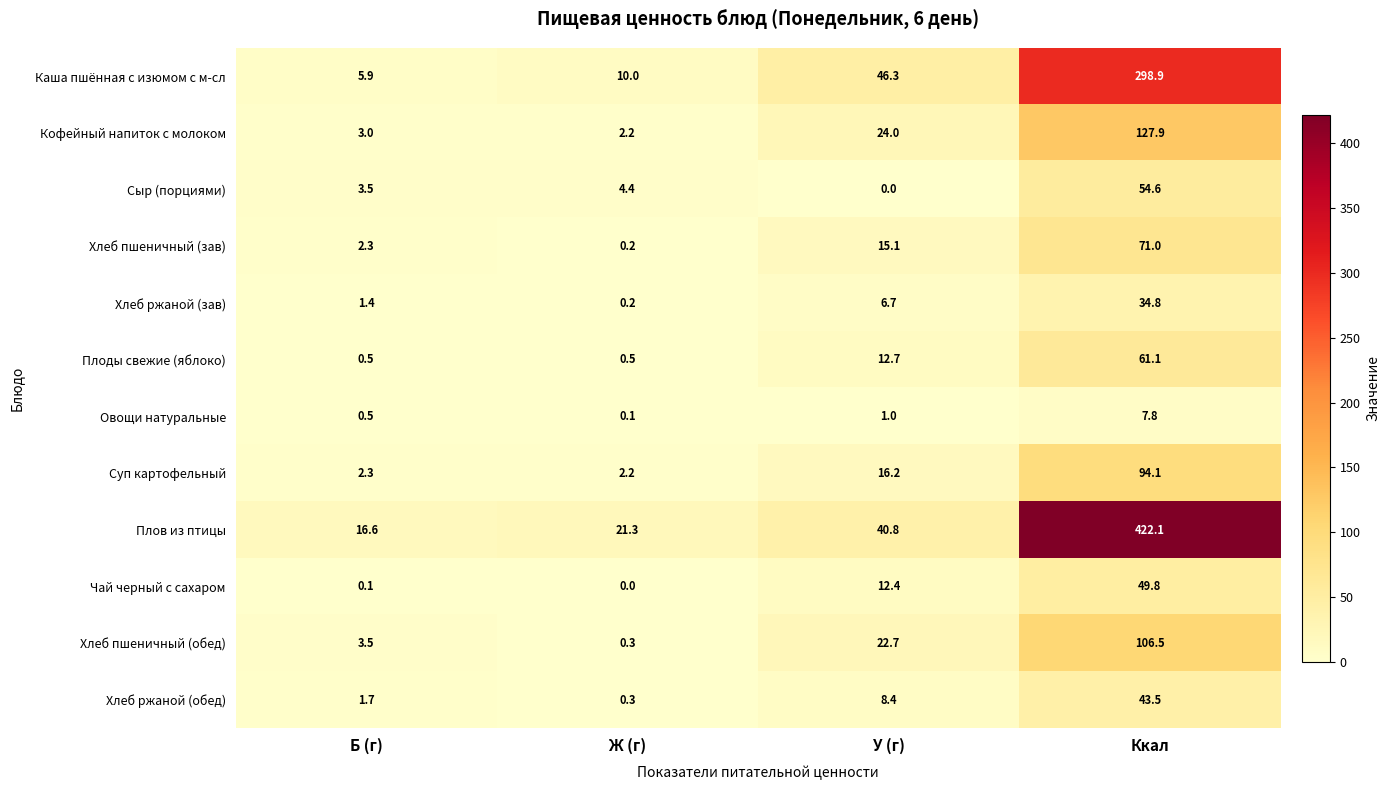

How many values in the Хлеб пшеничный (зав) series are below 15?

2